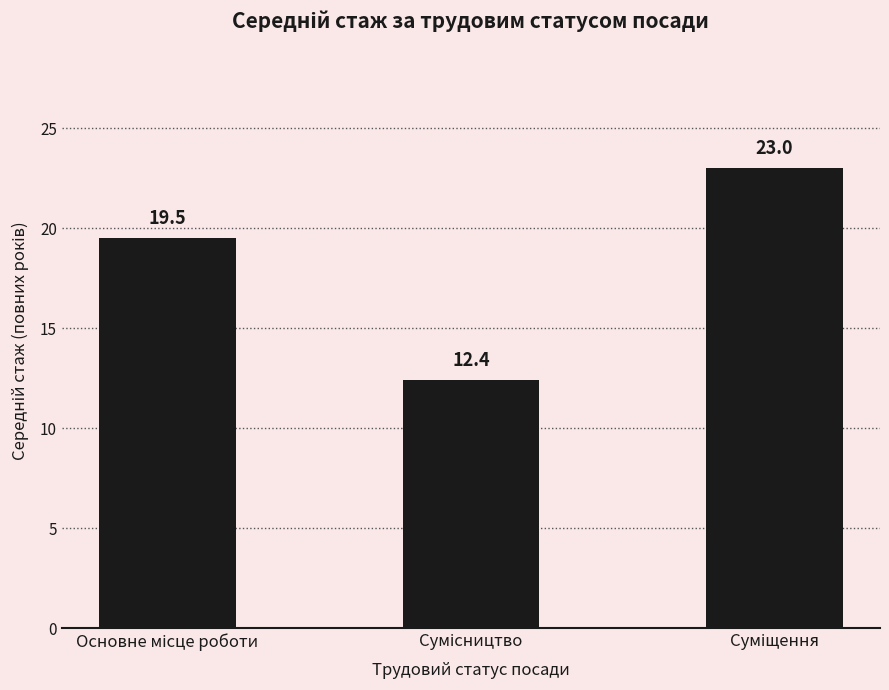

How many distinct data groups are displayed?

1